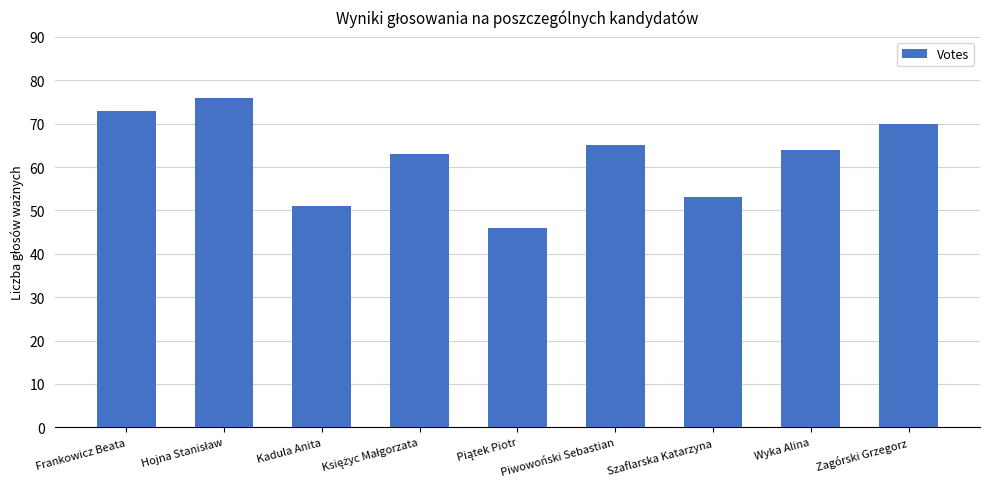

How many bars are there in total?

9